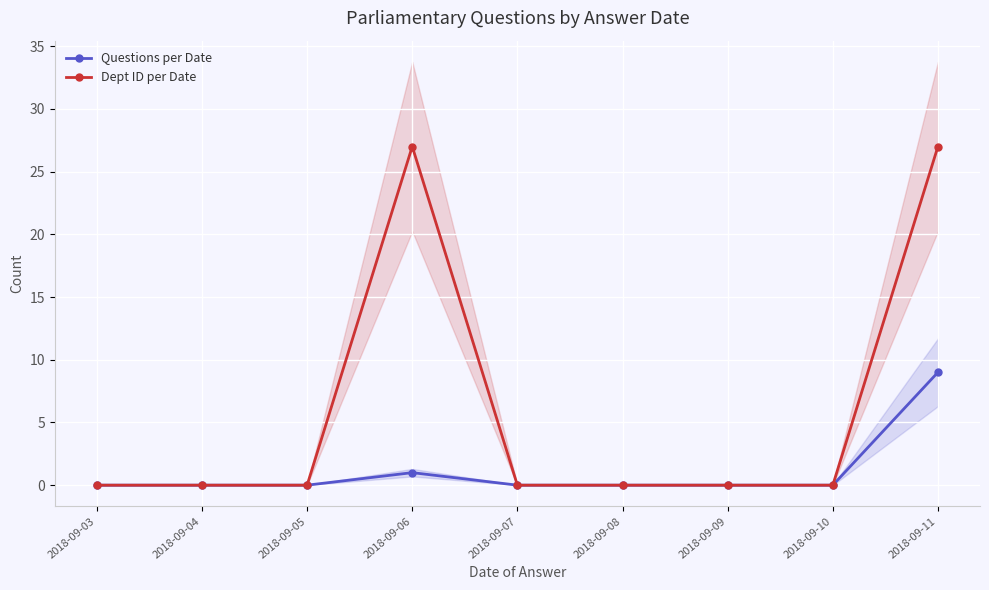

What is the total value across all series at 2018-09-11?

36